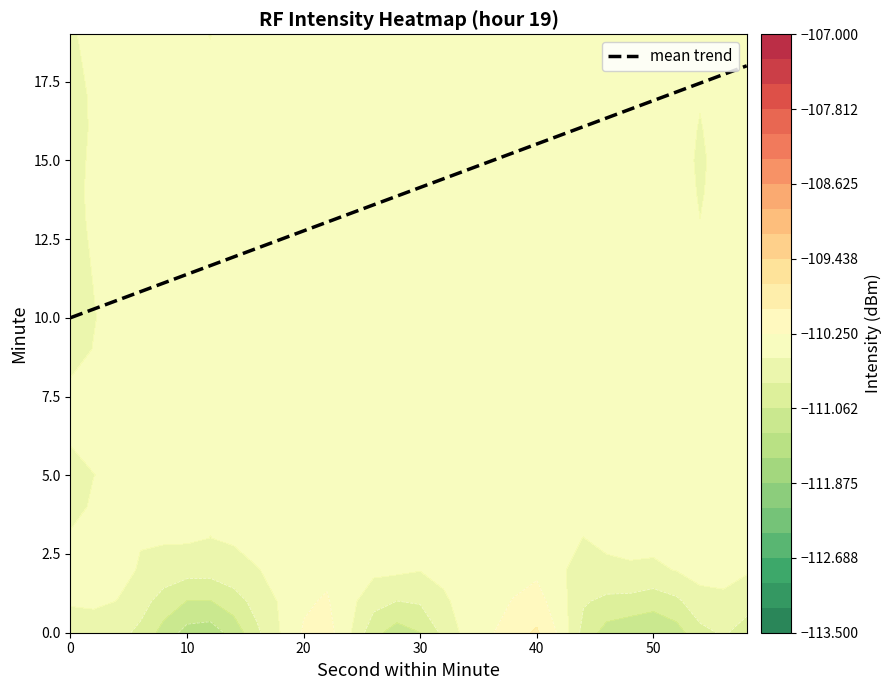

Reading right to left, transcribe all the data shown in this chart.

18.0	17.7	17.4	17.2	16.9	16.6	16.3	16.1	15.8	15.5	15.2	15.0	14.7	14.4	14.1	13.9	13.6	13.3	13.0	12.8	12.5	12.2	11.9	11.7	11.4	11.1	10.8	10.6	10.3	10.0